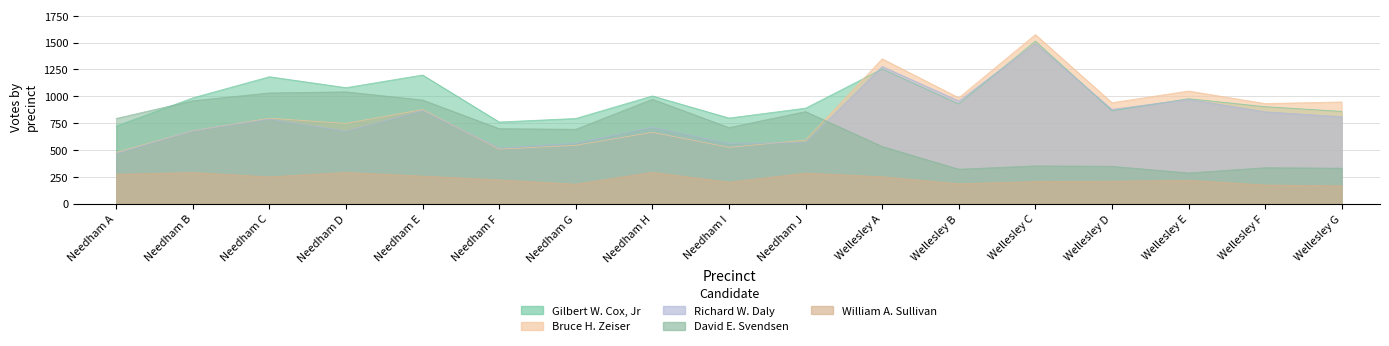

Is it true that Richard W. Daly equals 787 at Needham C?

True